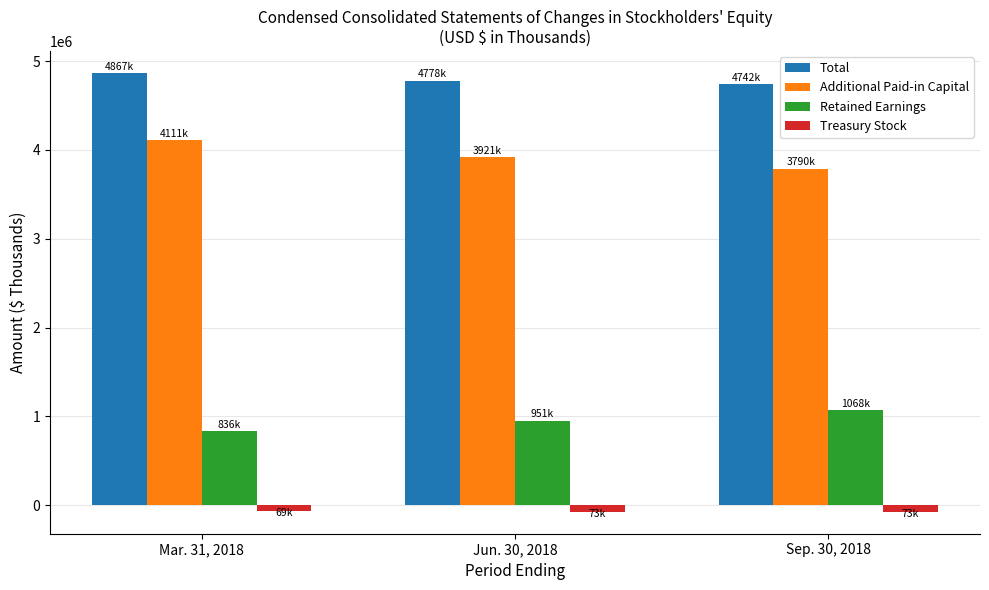

What is the greatest value displayed?

4867490